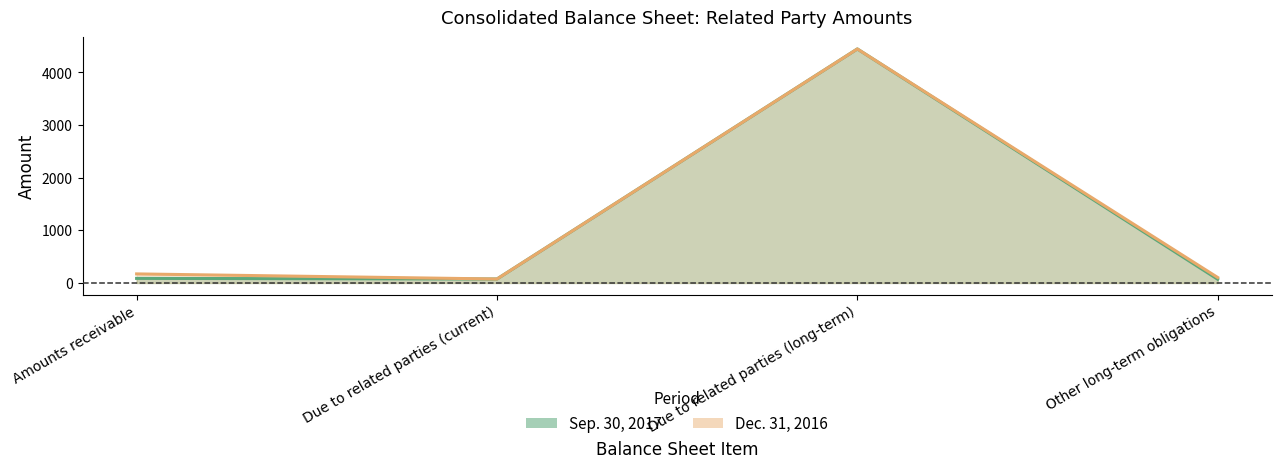

What value does the Dec. 31, 2016 series have at Due to related parties (current)?

75